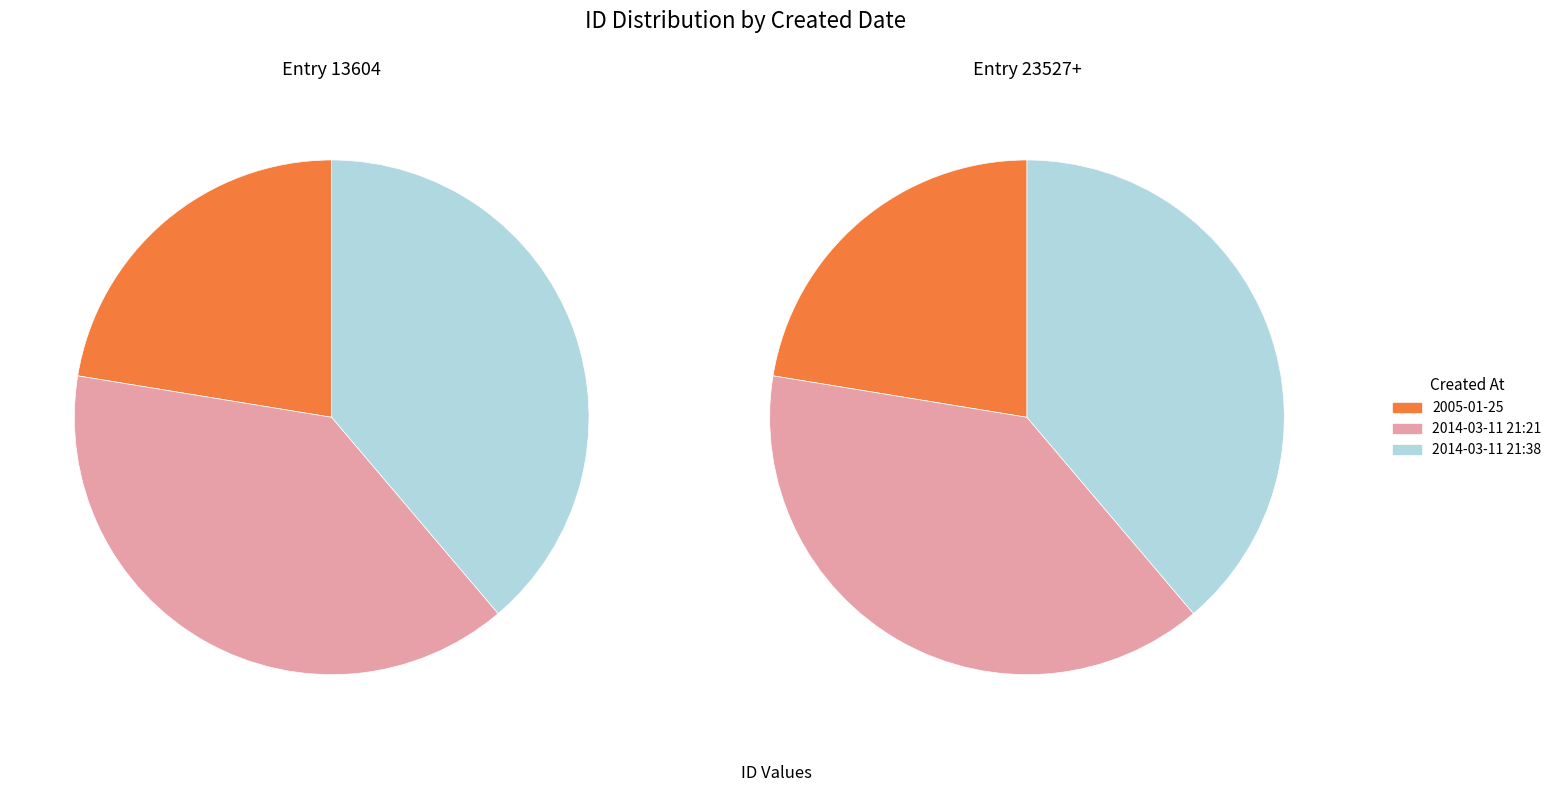

What is the smallest slice in the pie chart?

2005-01-25